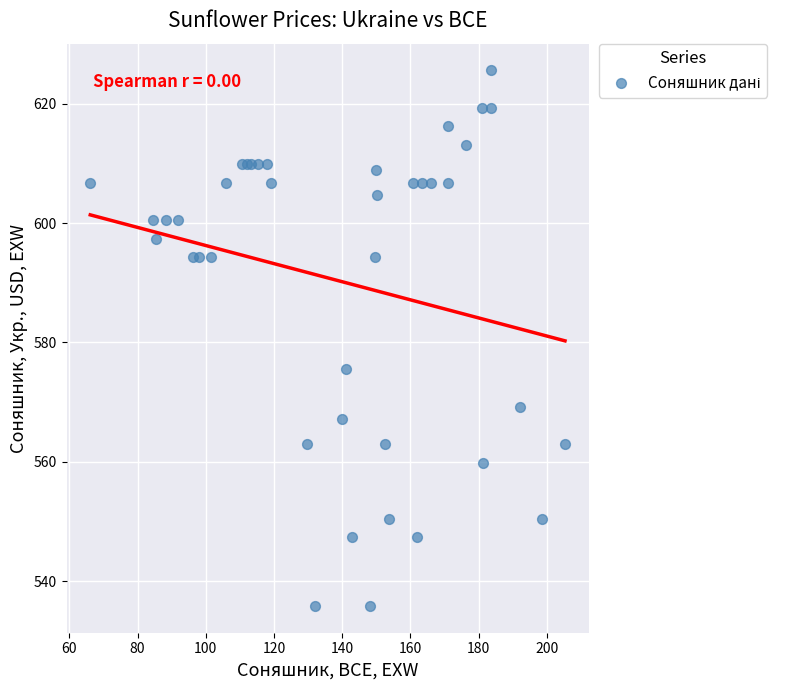

What Y value in the scatter plot is closest to 580?

575.5